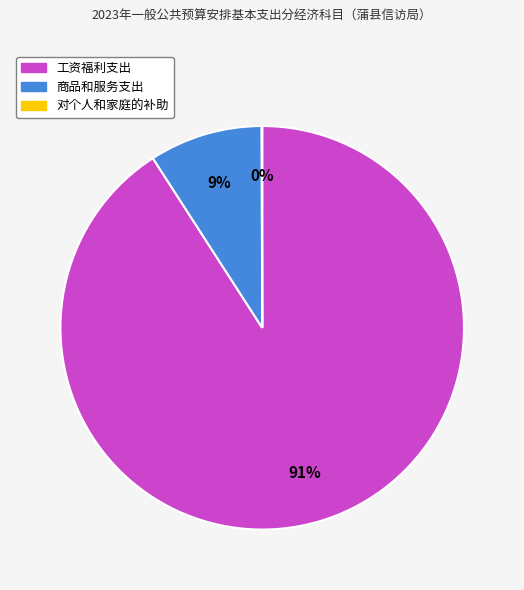

What percentage is the 商品和服务支出 slice, to the nearest percent?

9%